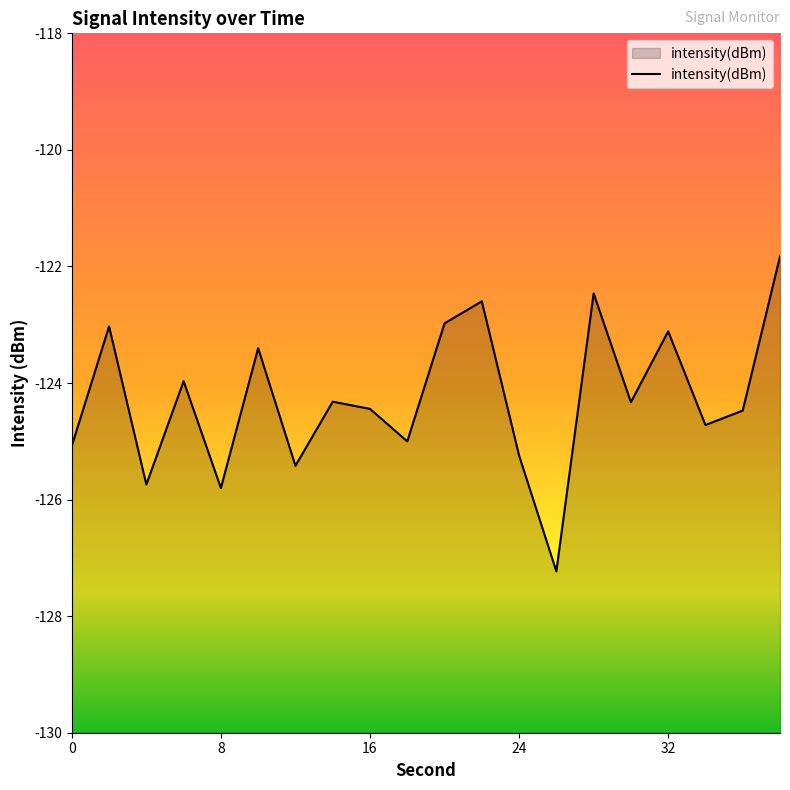

Does the chart display data point markers on the line(s)?

No